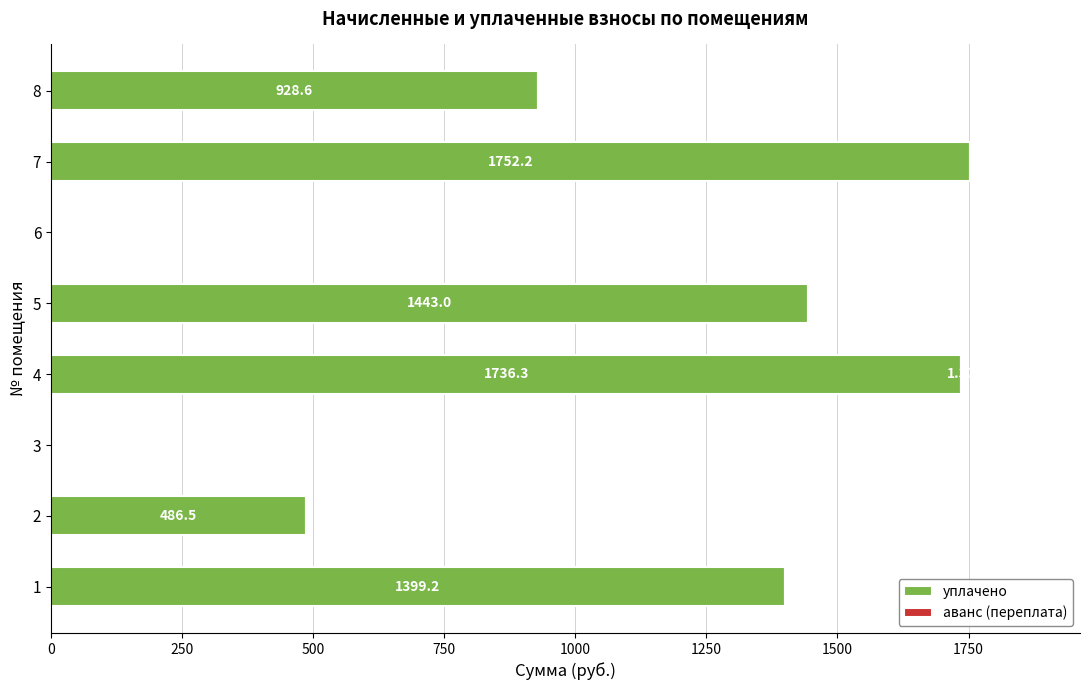

What is the sum of all уплачено values?

7745.8